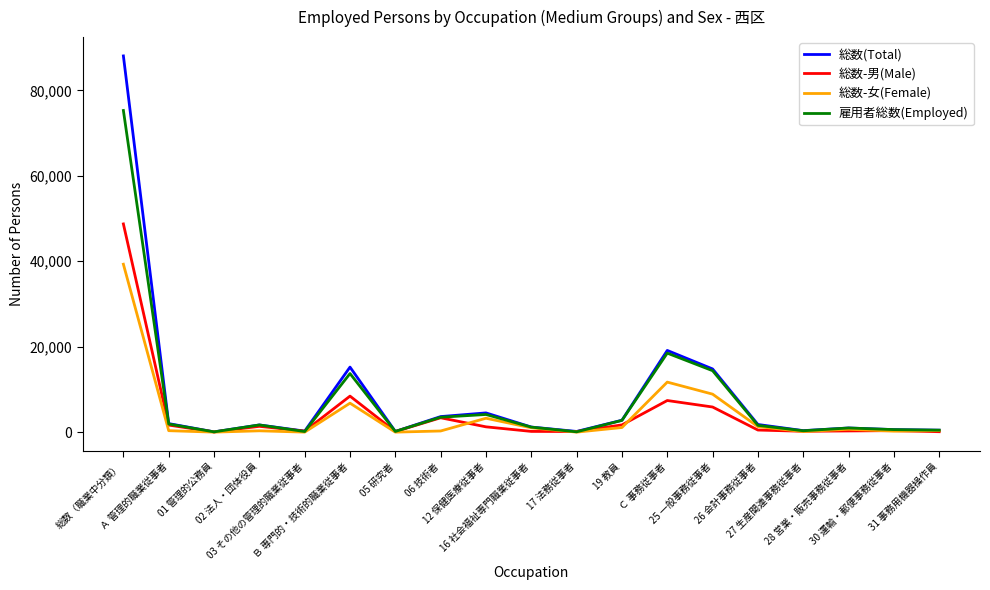

Which series has the largest total across all categories?

総数(Total)